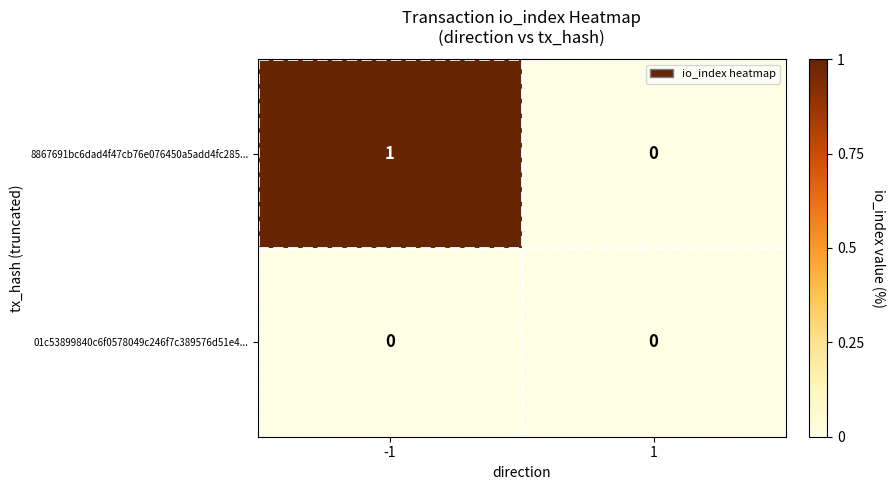

List the series in order of their overall mean, lowest first.

01c53899840c6f0578049c246f7c389576d51e4..., 8867691bc6dad4f47cb76e076450a5add4fc285...